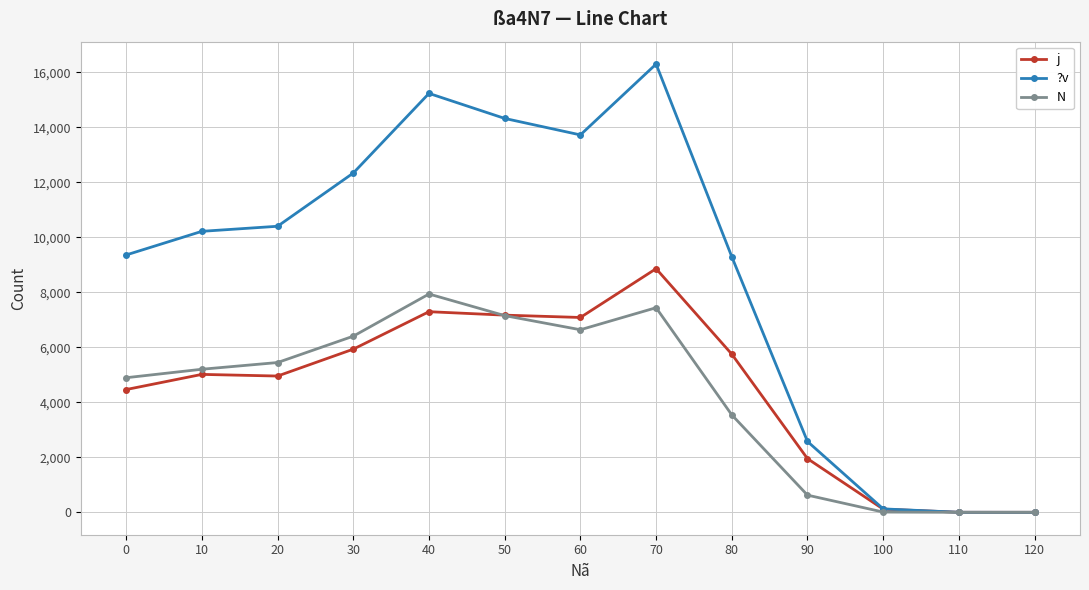

List the series in order of their peak value, highest first.

?v, j, N